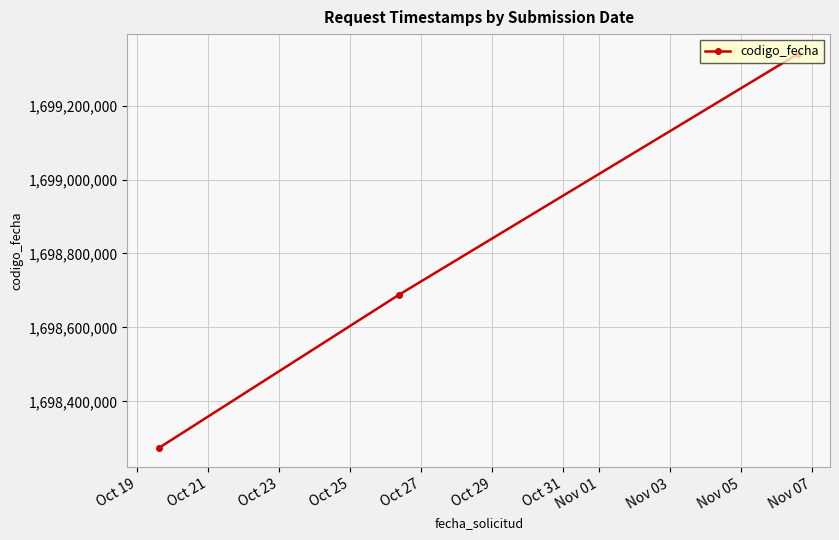

What is the value of the 1st point from the left?

1698274641